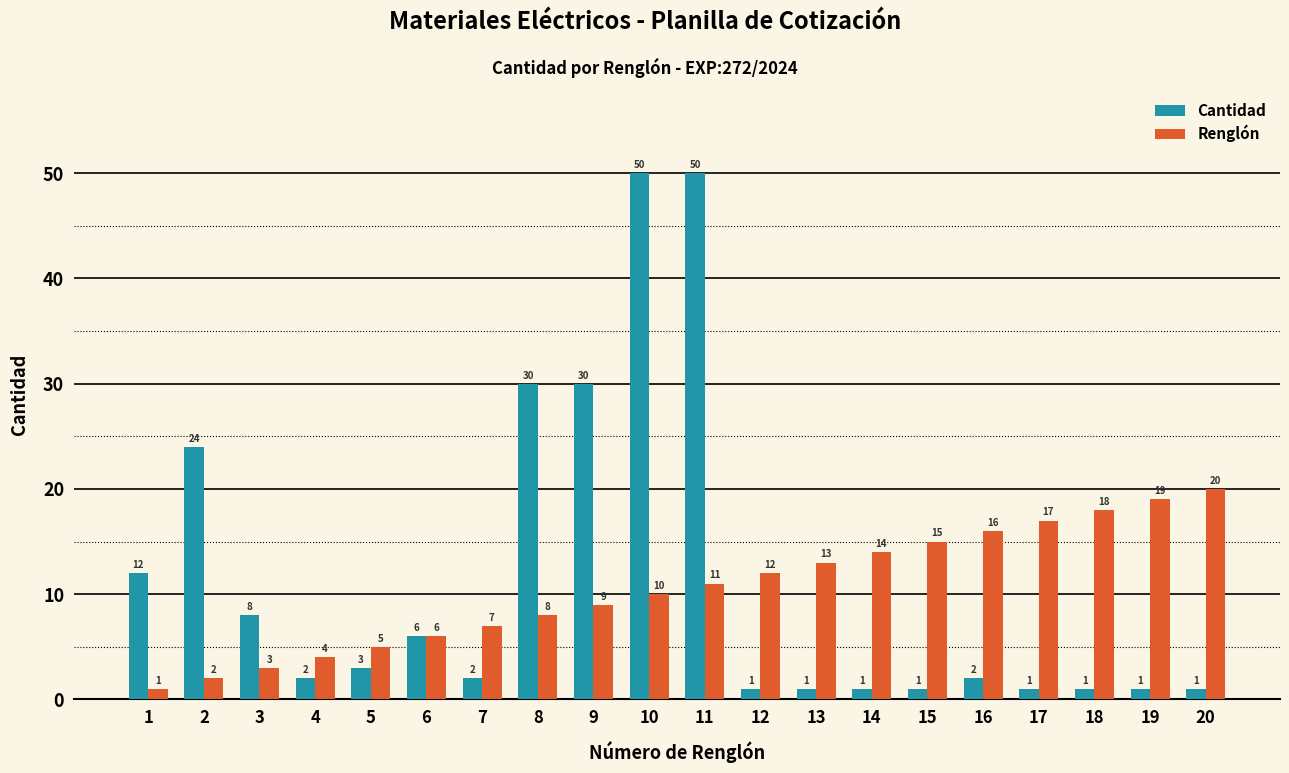

Rank the series by their average value, from lowest to highest.

Renglón, Cantidad